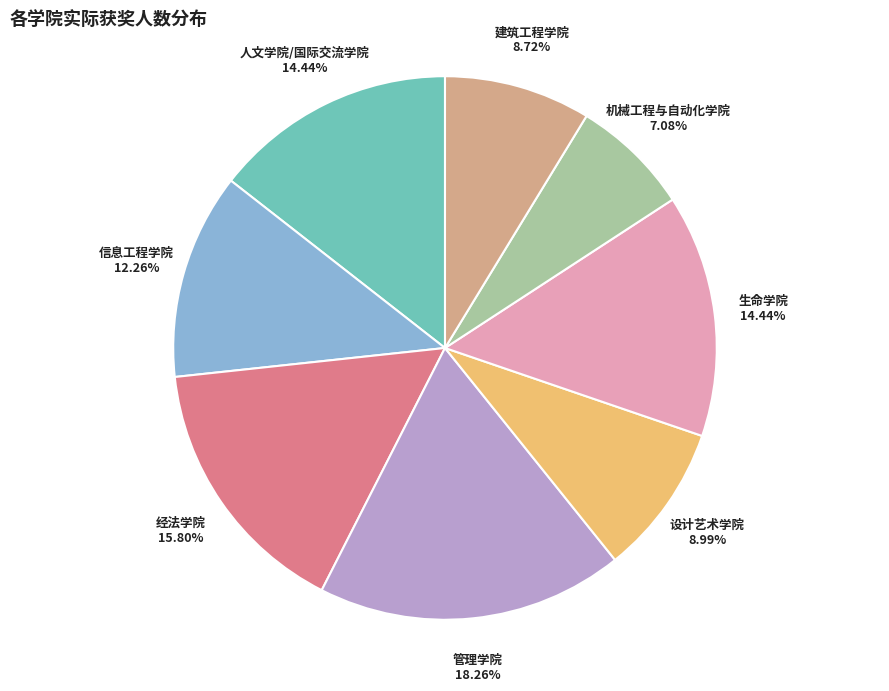

Do 管理学院 and 信息工程学院 together represent more than half of the pie?

No